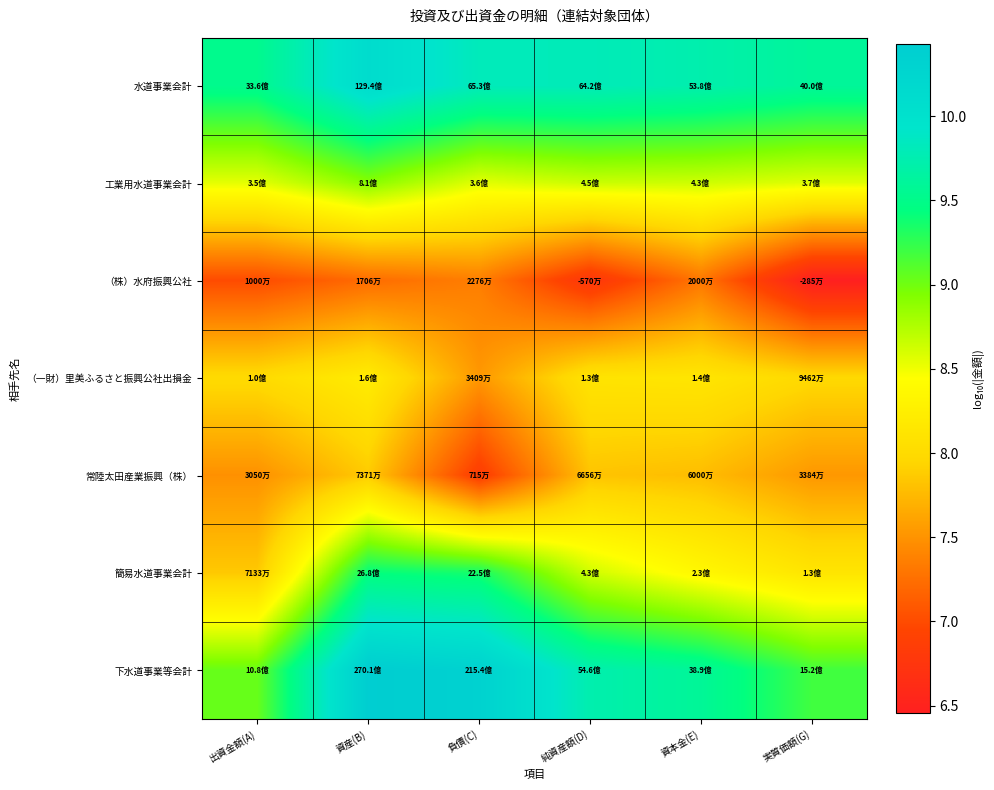

Between 負債(C) and 資本金(E), which series saw the biggest shift?

簡易水道事業会計